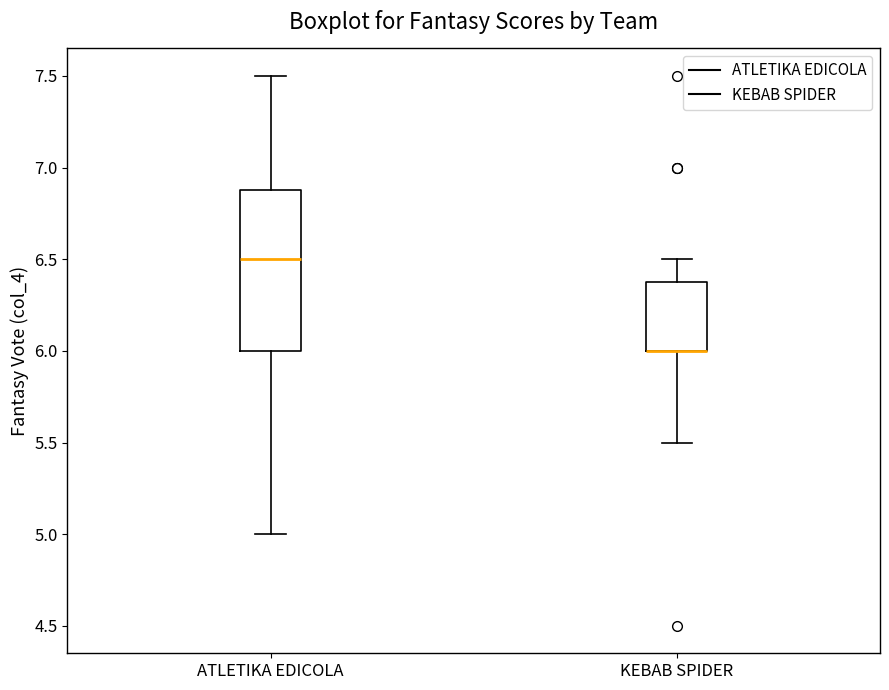

Where is the upper edge of the box for KEBAB SPIDER on the y-axis? The values are not printed on the chart, so give them approximately, as read against the axis.

6.4